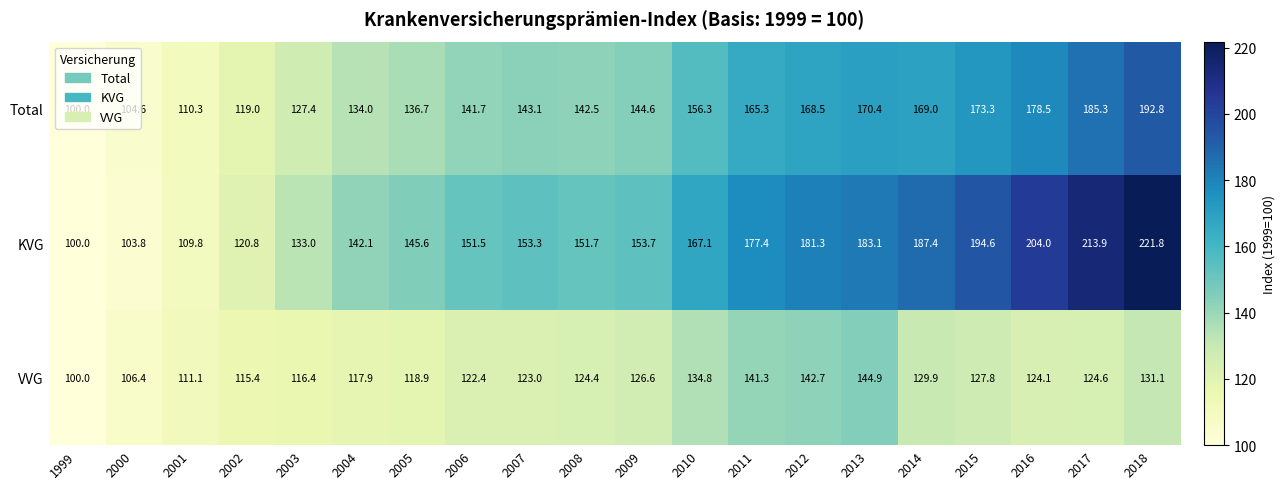

What is the total value across all series at 2006?

415.6